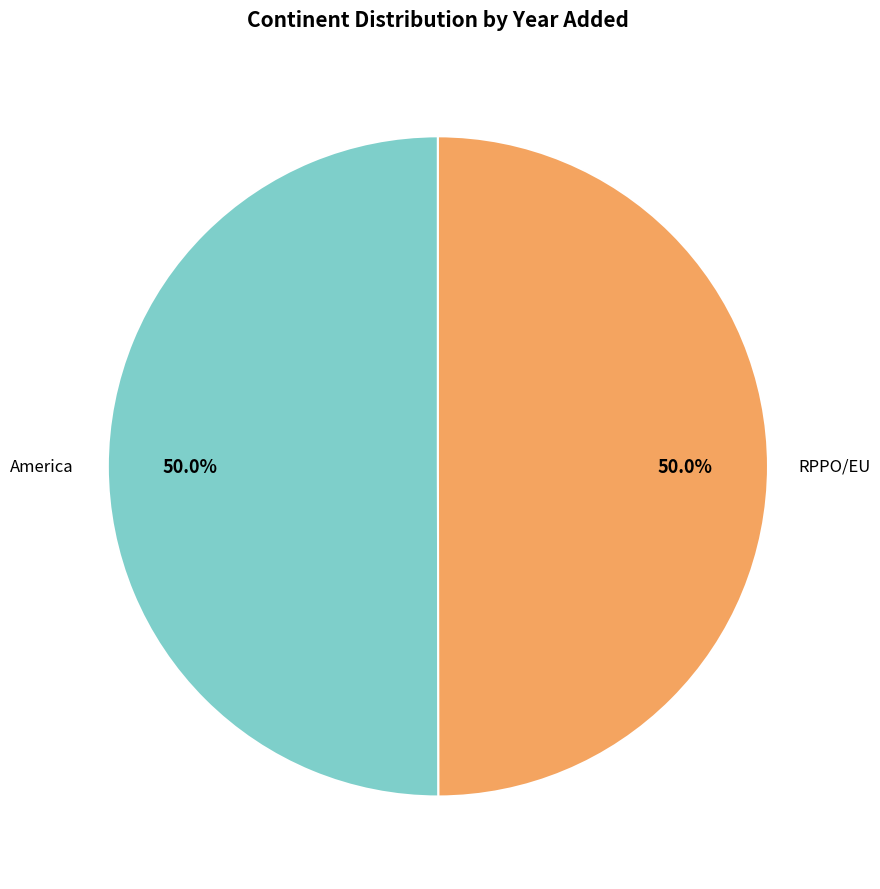

How many segments does this pie chart have?

2